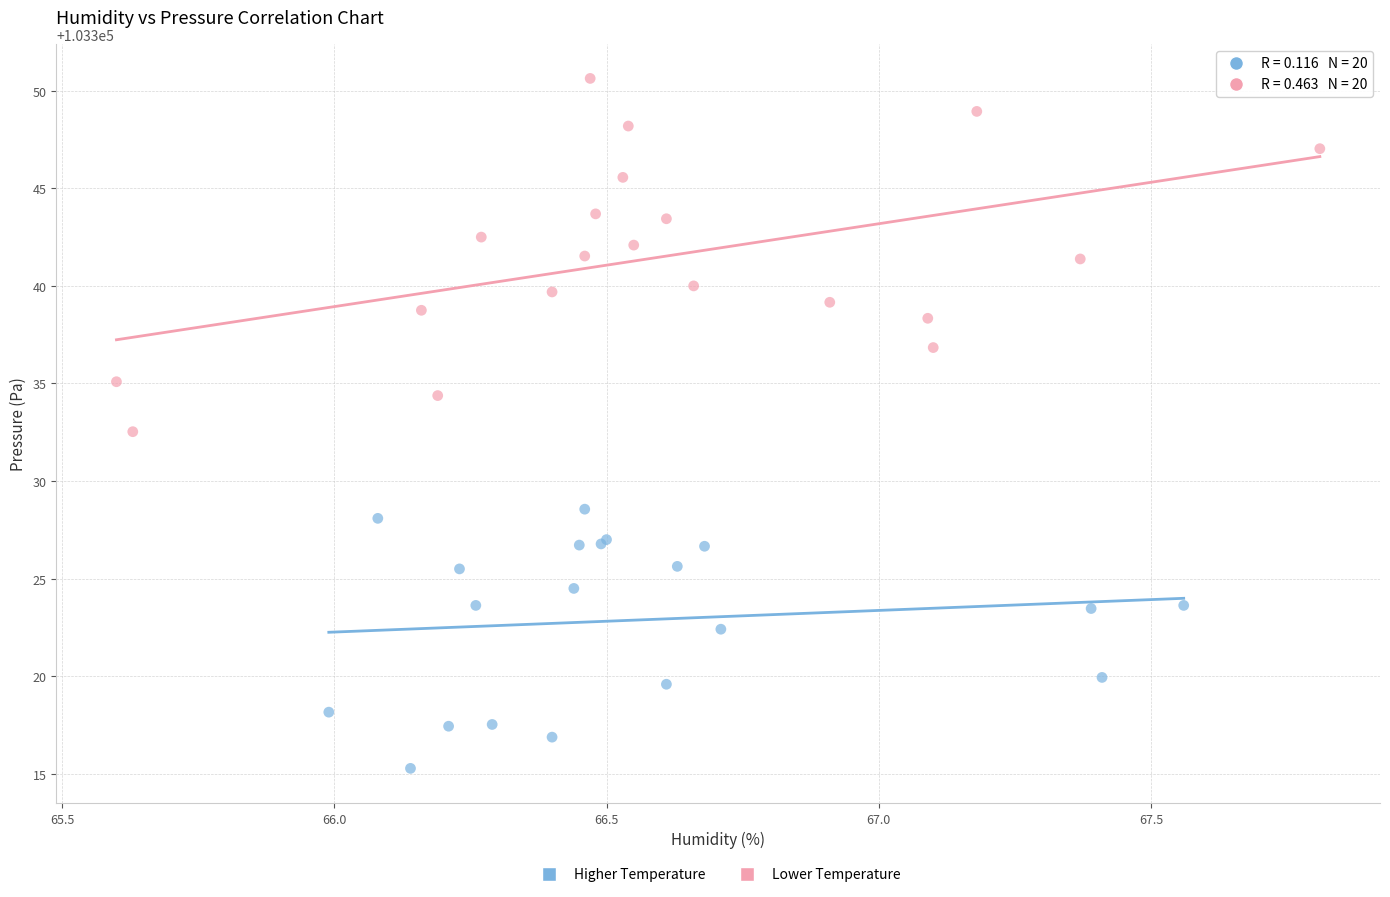

Which series contains the highest Y value?

Lower Temperature